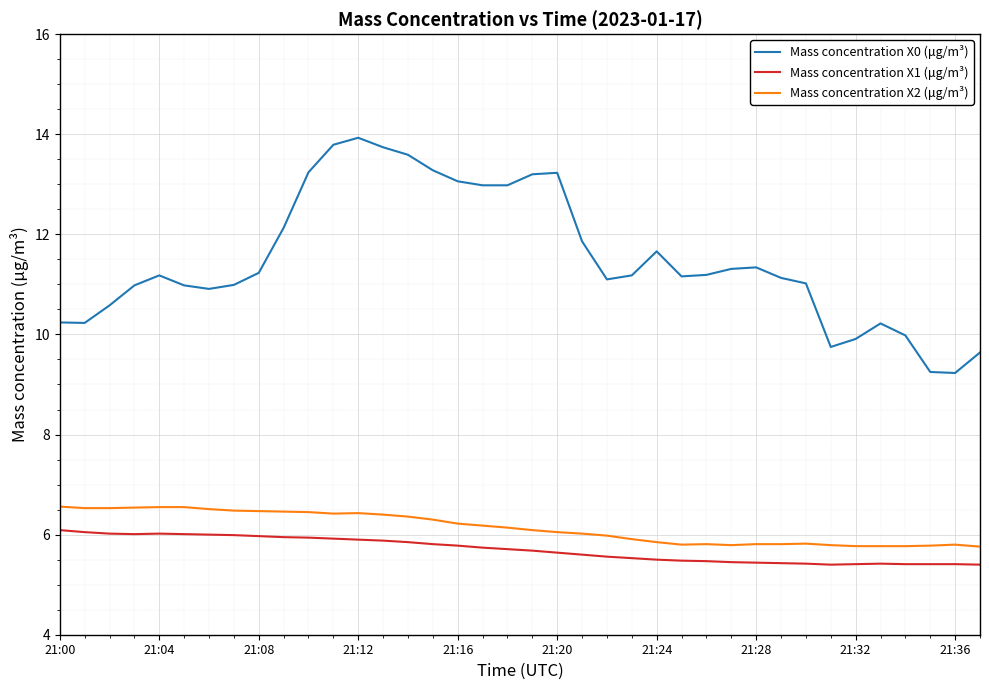

What is the difference between the maximum and minimum values in the Mass concentration X1 (μg/m³) series?

0.7